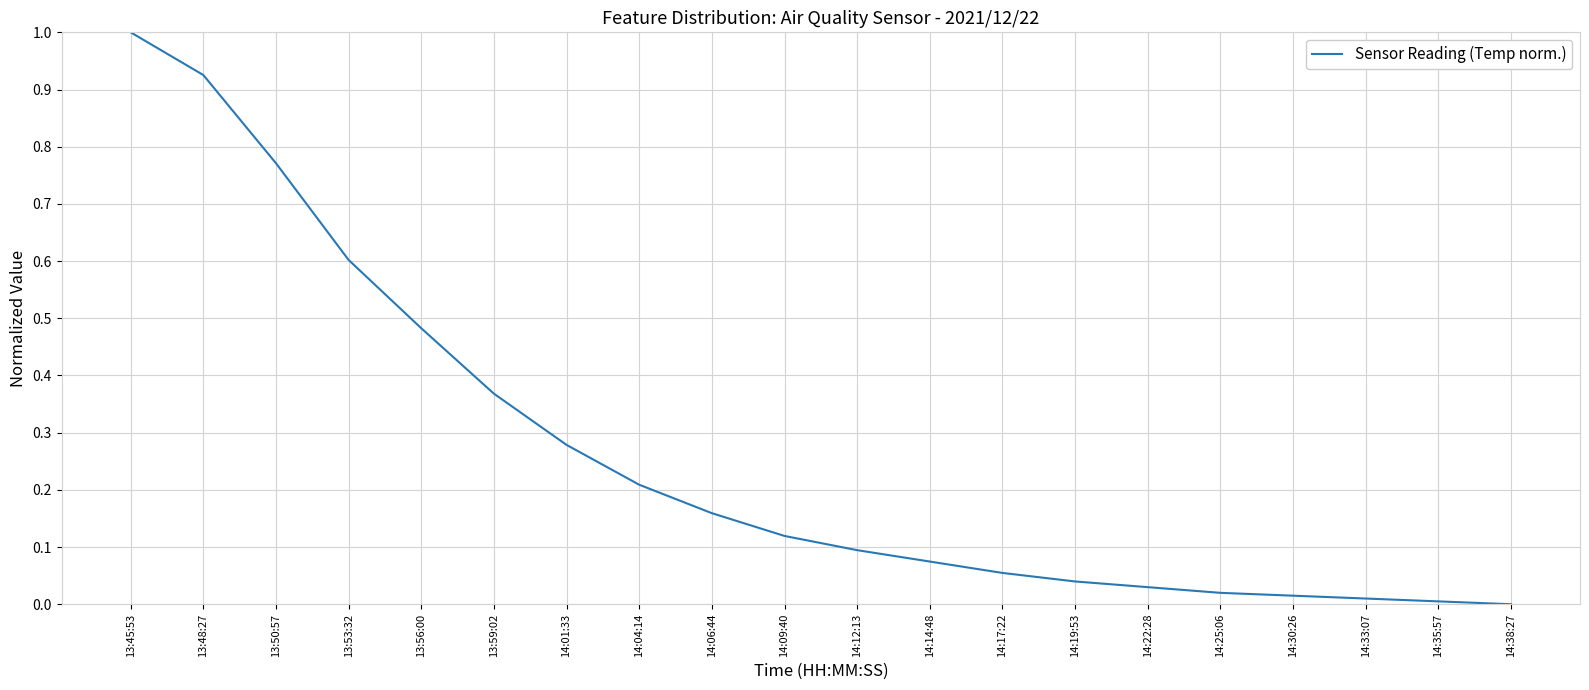

Is it true that the value at 14:38:27 is 0.0?

True